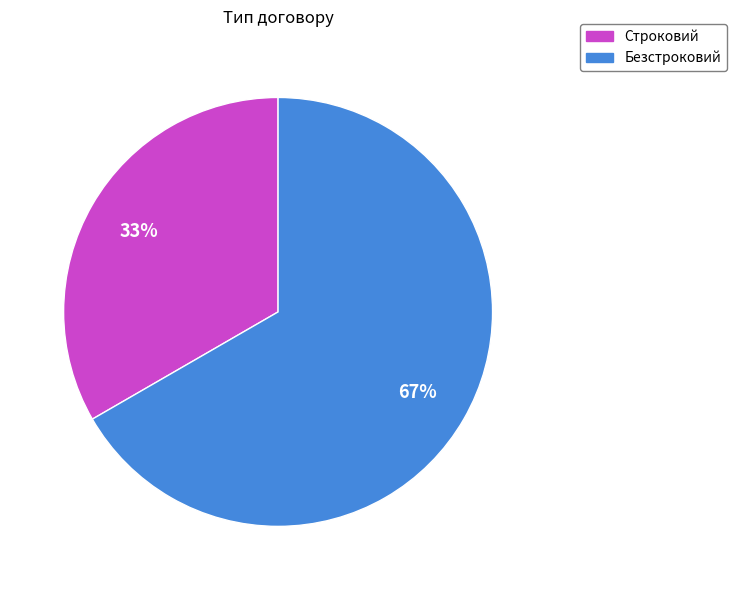

Combined, do Безстроковий and Строковий account for over 50%?

Yes